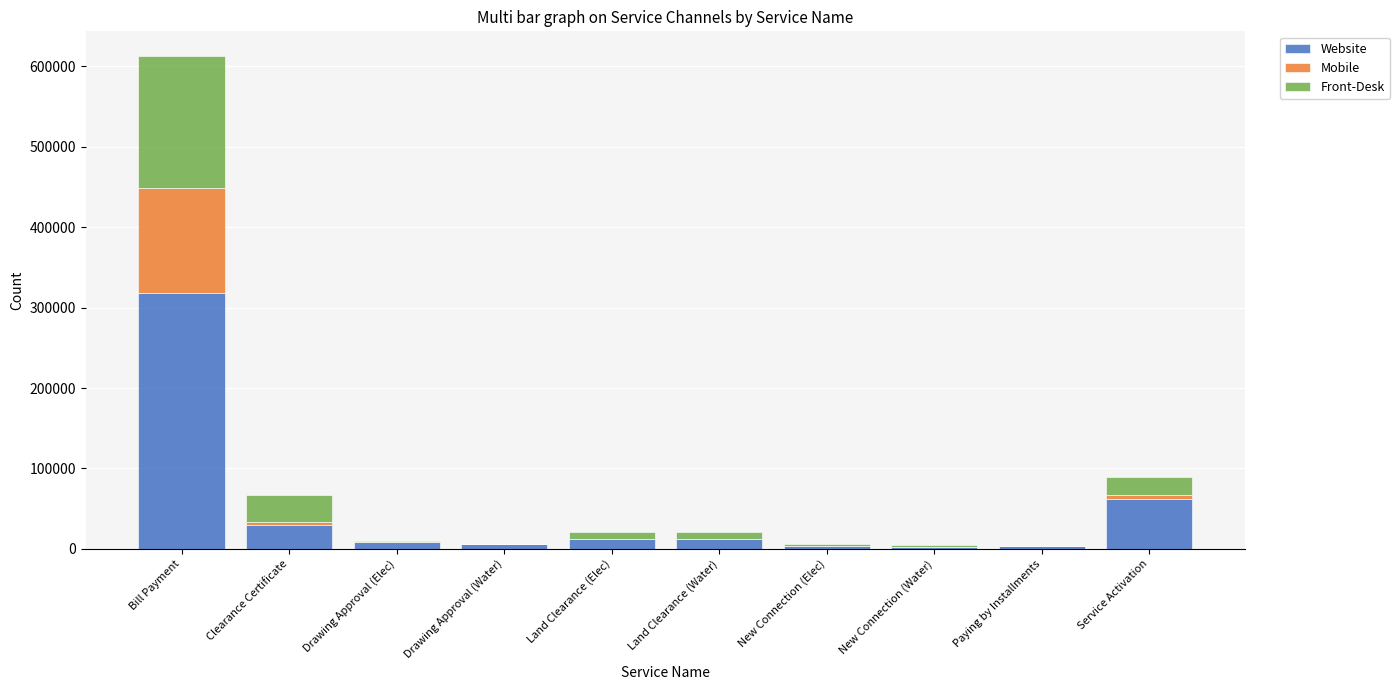

The Website series shows 8831 at Drawing Approval (Elec). True or false?

True